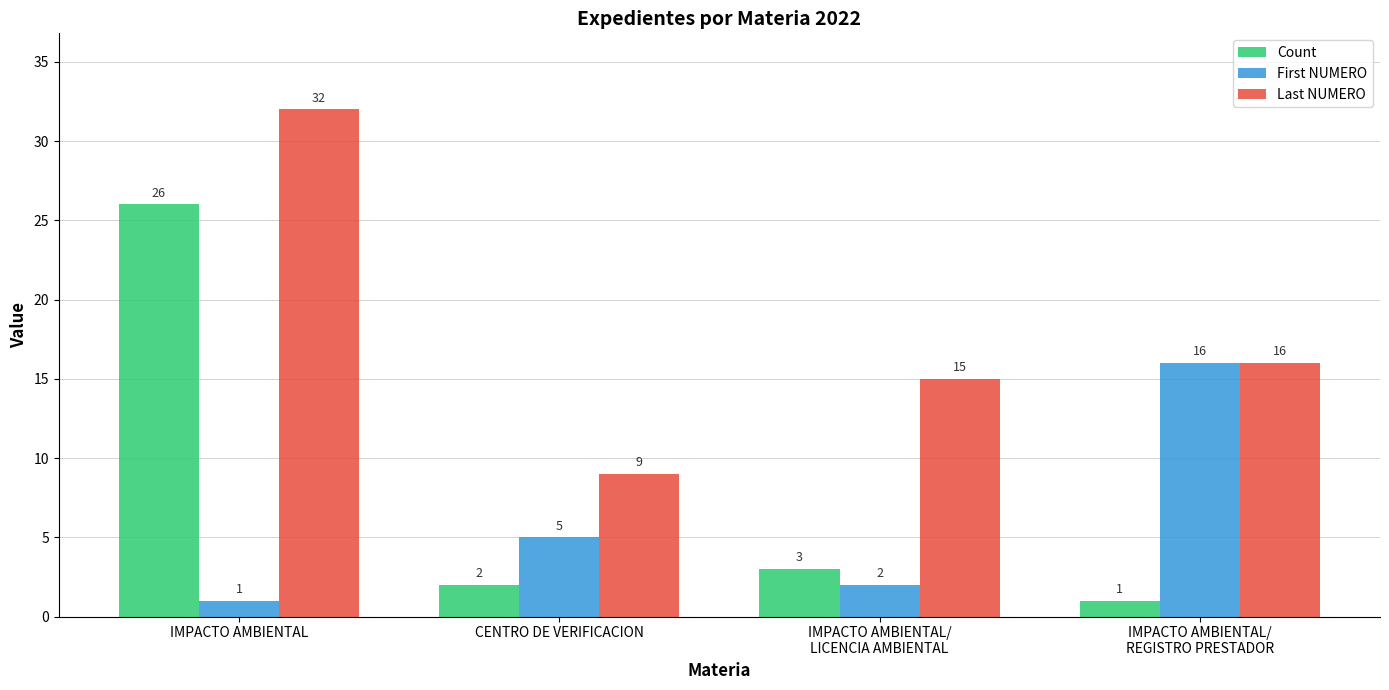

What position from the left is IMPACTO AMBIENTAL/
REGISTRO PRESTADOR?

4